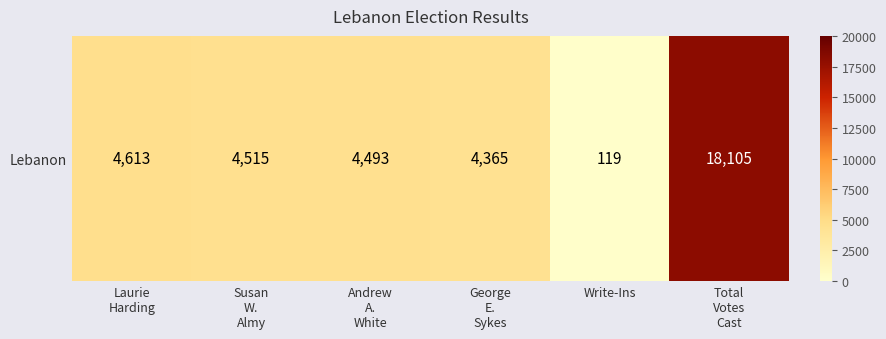

Rank the categories by value from lowest to highest.

Write-Ins, George
E.
Sykes, Andrew
A.
White, Susan
W.
Almy, Laurie
Harding, Total
Votes
Cast